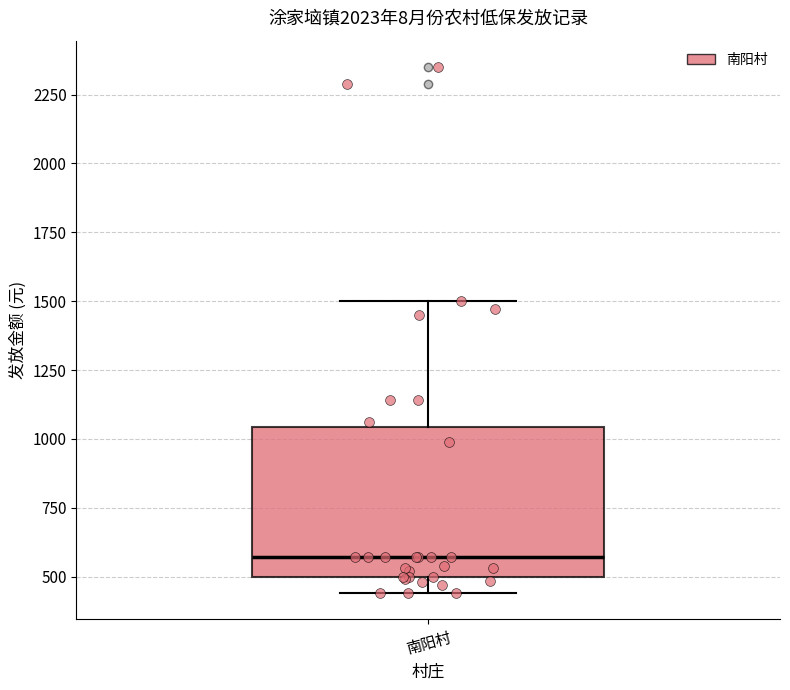

Where does the upper whisker of the box for 南阳村 end on the y-axis? The values are not printed on the chart, so give them approximately, as read against the axis.

1500